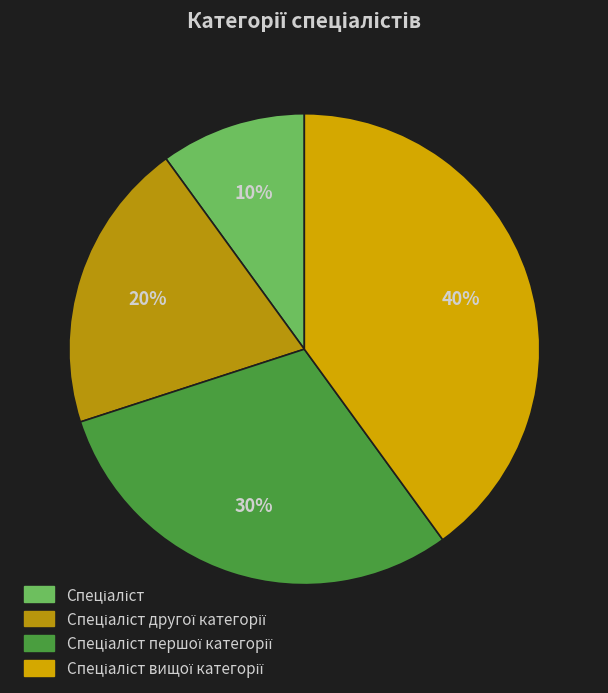

To the nearest percent, what percentage of the pie is Спеціаліст першої категорії?

30%